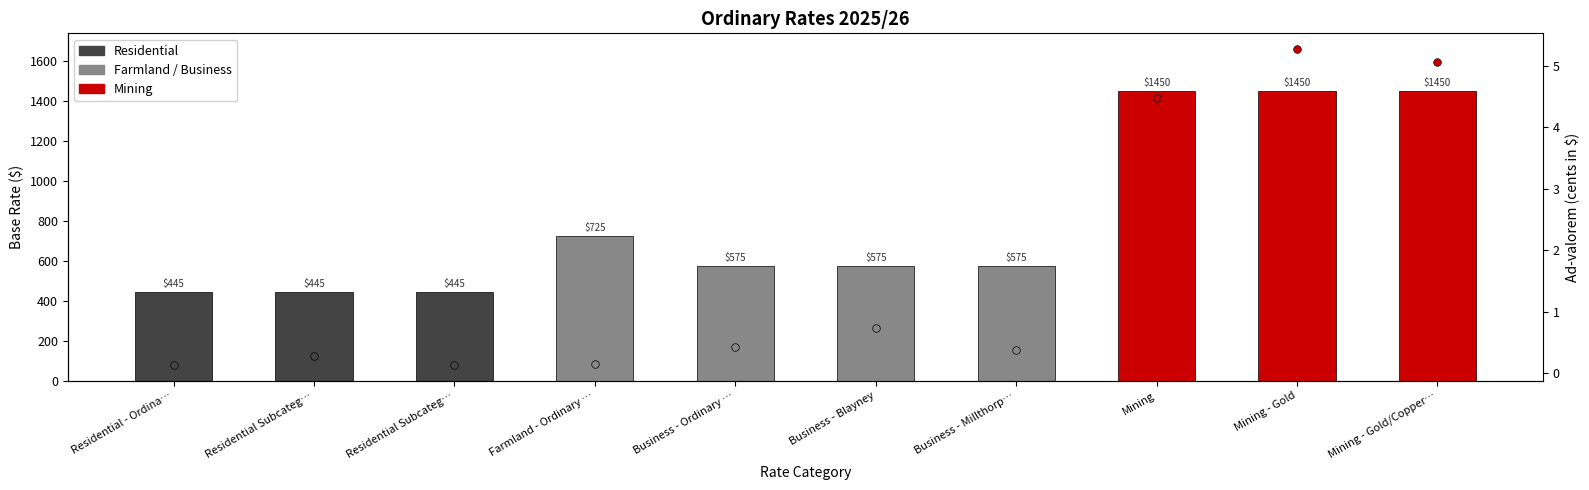

Which has a higher value, Business - Ordinary … or Residential Subcateg…?

Business - Ordinary …